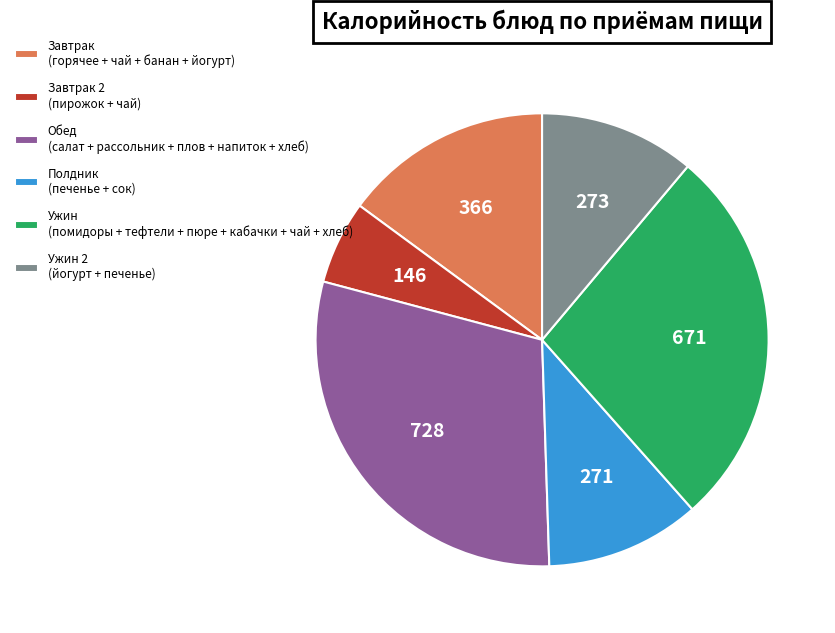

Is Ужин (помидоры + тефтели + пюре + кабачки + чай + хлеб) the majority of the pie?

No